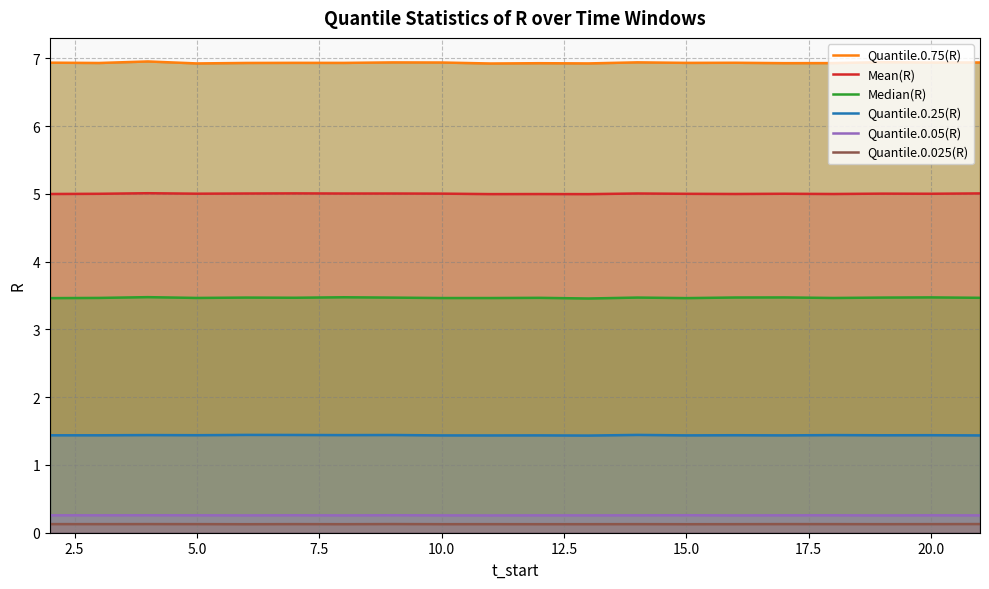

Rank the series by their maximum value, from lowest to highest.

Quantile.0.025(R), Quantile.0.05(R), Quantile.0.25(R), Median(R), Mean(R), Quantile.0.75(R)